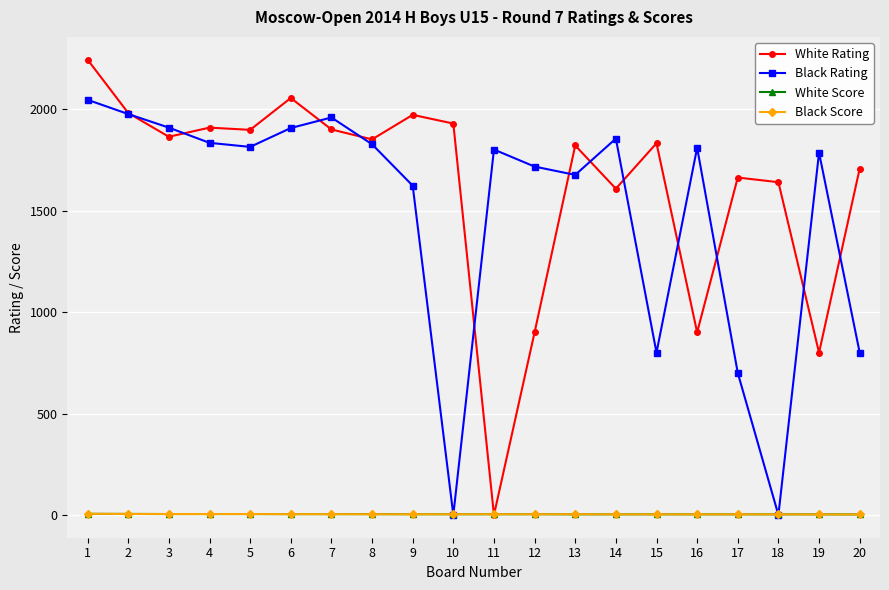

Which series changed the most between 13 and 20?

Black Rating